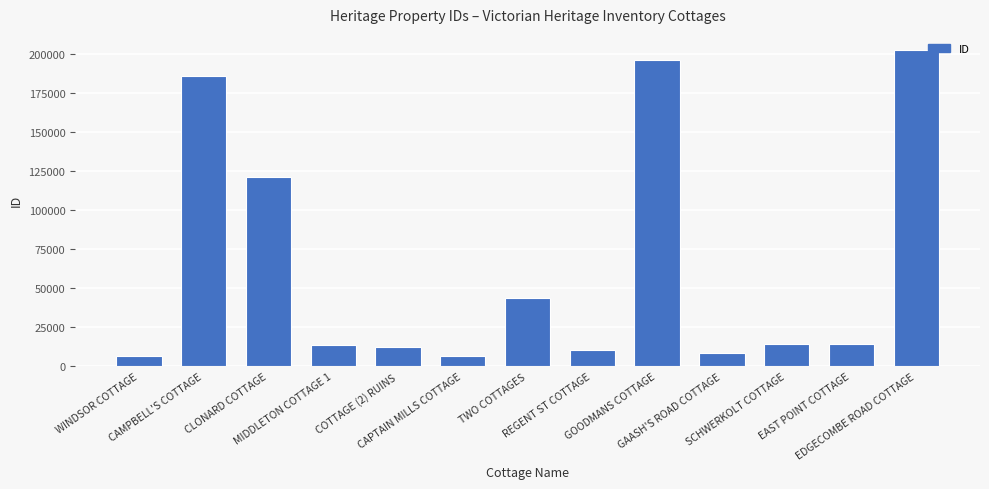

What is the label of the 11th bar from the left?

SCHWERKOLT COTTAGE